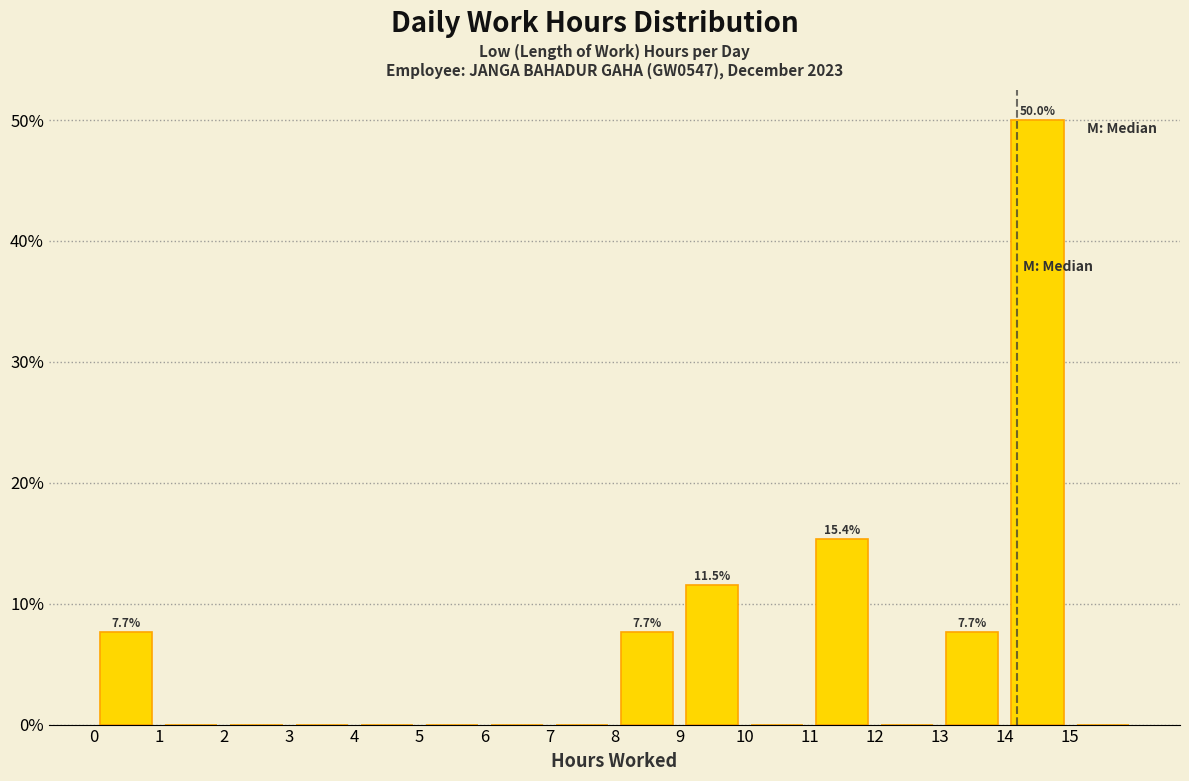

Over which range of the x-axis is the bar tallest?

14 to 15